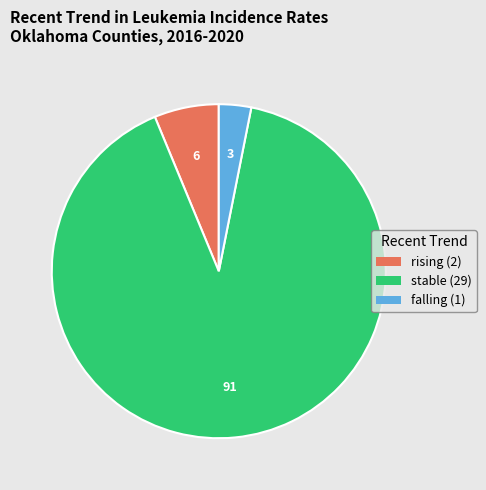

Between stable and falling, which is larger?

stable